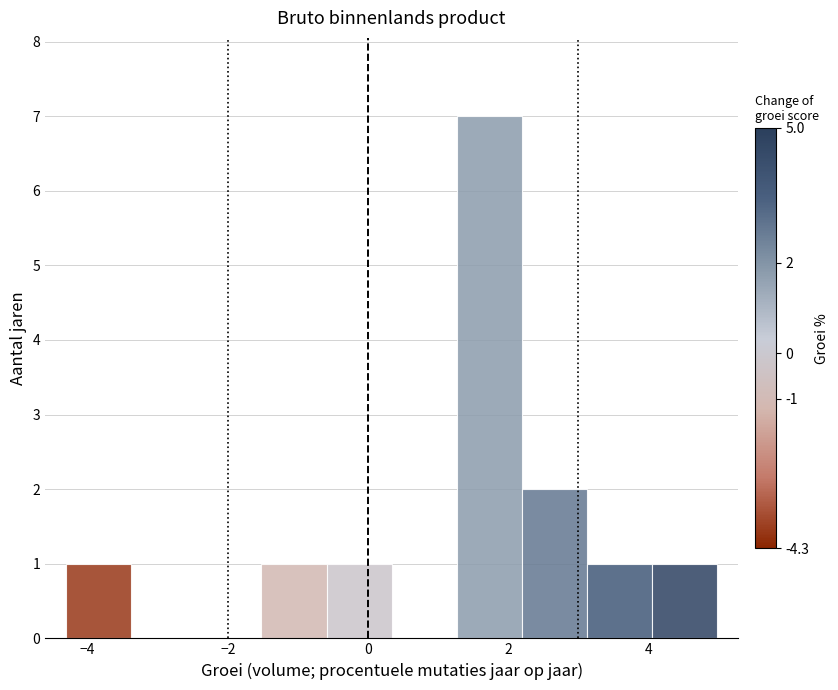

Reading left to right, list every bar in this chart as the range it spans on the x-axis followed by its height. Neither the bar edges nor the heights are printed on the chart, so give them approximately, as read against the axes.

-4.4 to -3.4: 1
-3.4 to -2.4: 0
-2.4 to -1.6: 0
-1.6 to -0.6: 1
-0.6 to 0.4: 1
0.4 to 1.2: 0
1.2 to 2.2: 7
2.2 to 3.2: 2
3.2 to 4.0: 1
4.0 to 5.0: 1